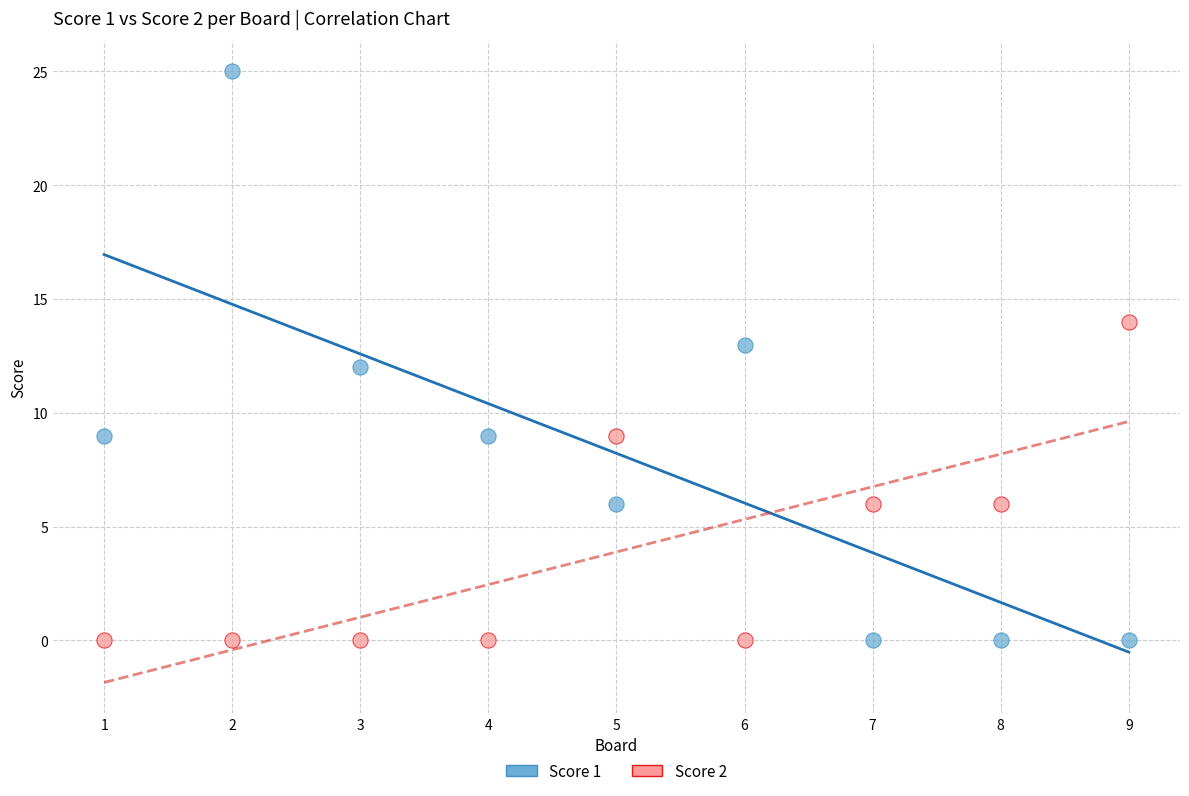

Which series has the widest spread of Y values?

Score 1